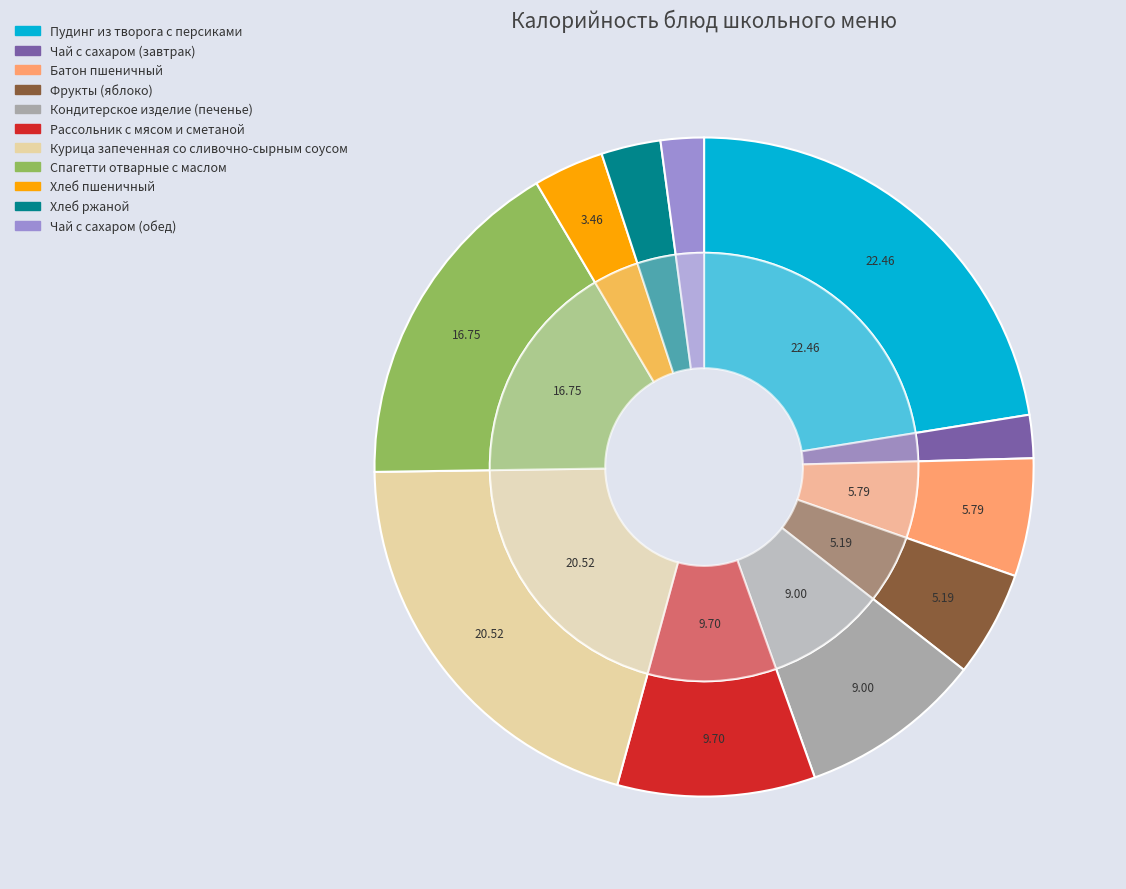

To the nearest percent, what is the difference between the largest and smallest slice percentages?

20%